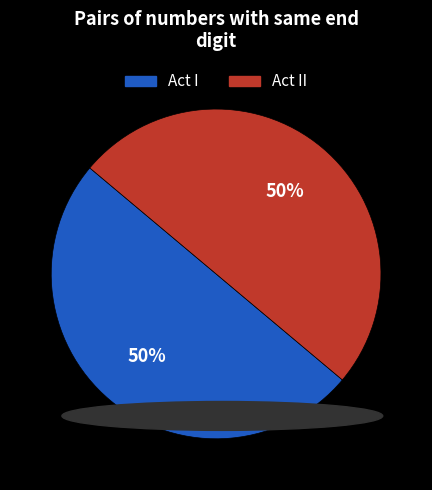

Do Act I and Act II together represent more than half of the pie?

Yes